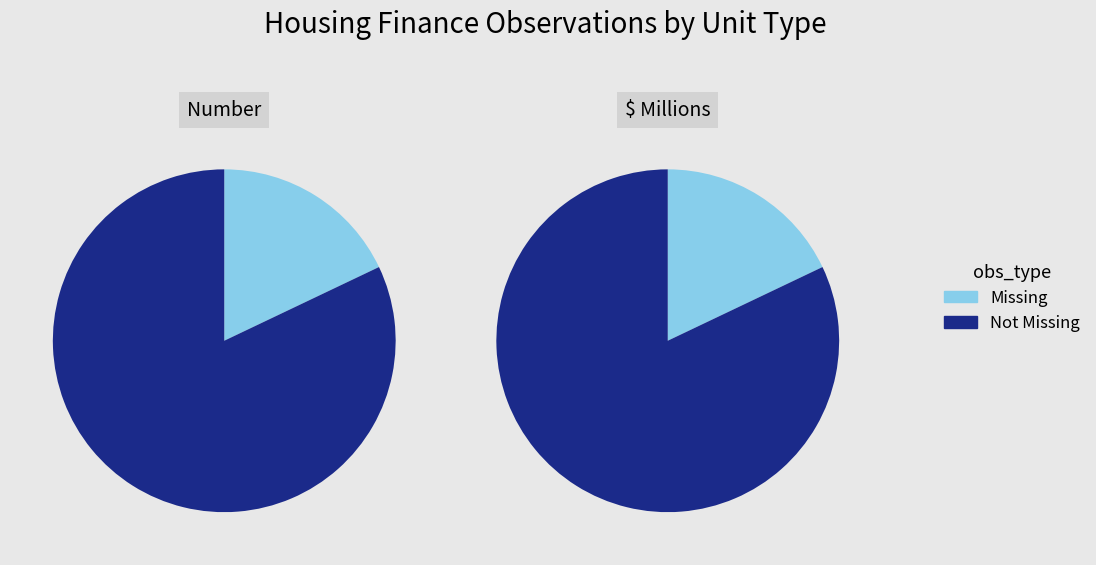

Does 6 represent more than half of the total?

No